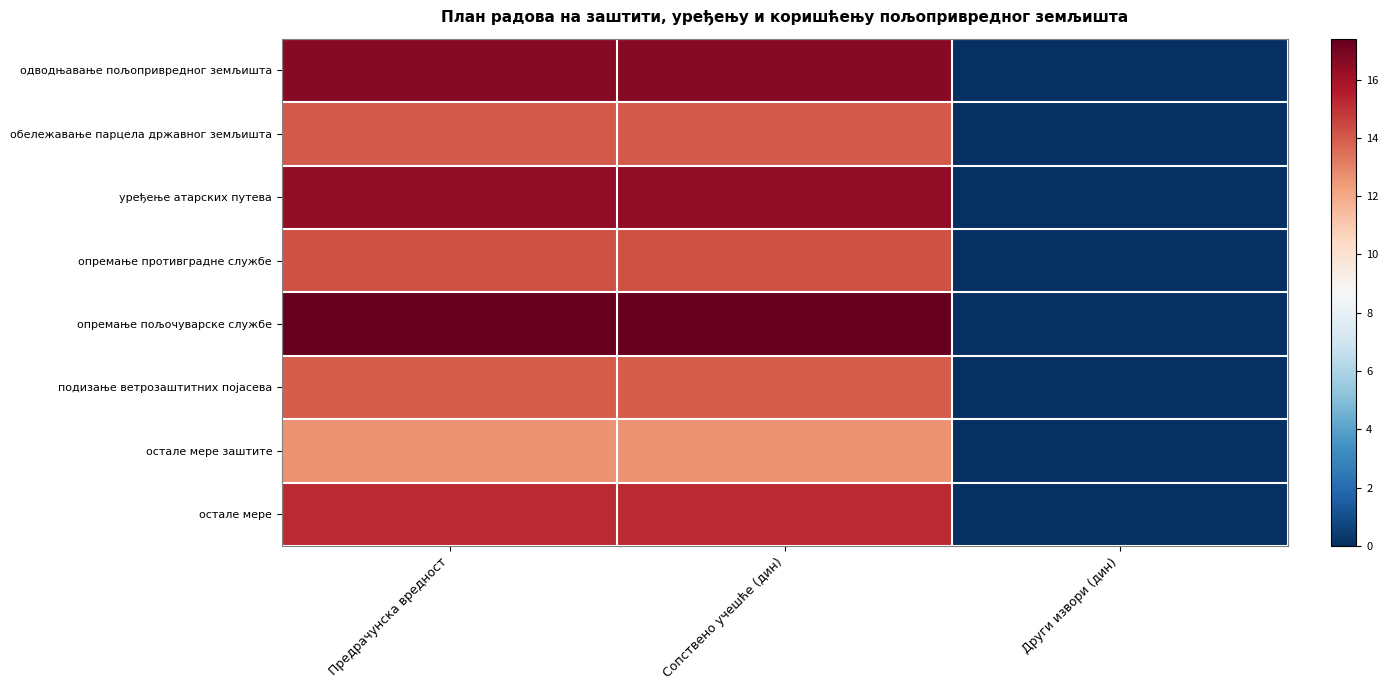

Which category has the lowest value across all series?

Други извори (дин)